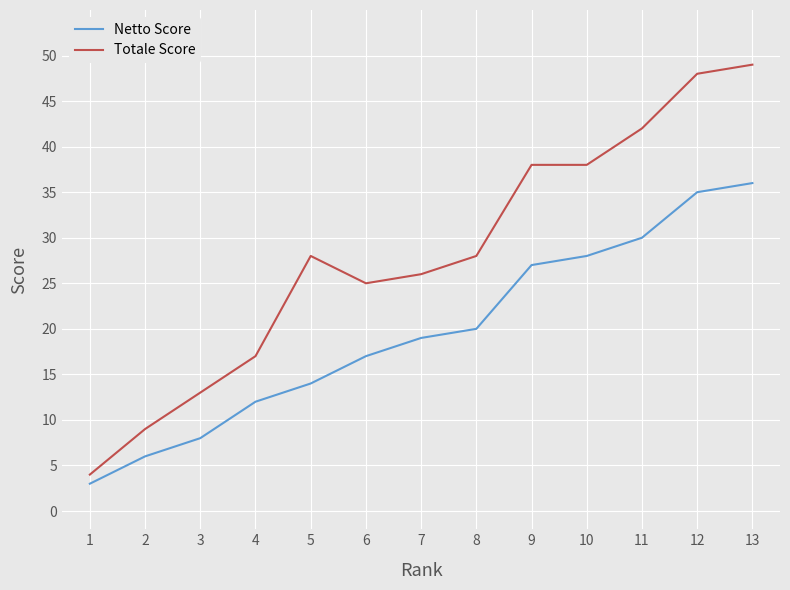

What are all the series names shown in the legend?

Netto Score, Totale Score